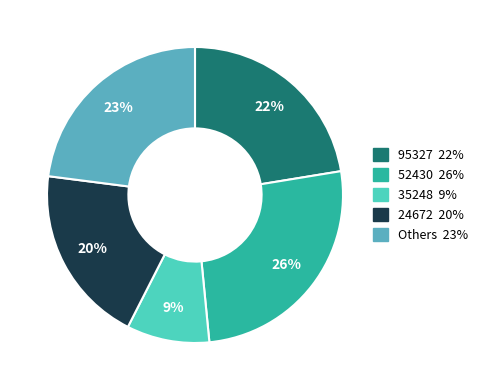

Count the number of slices in the pie.

5